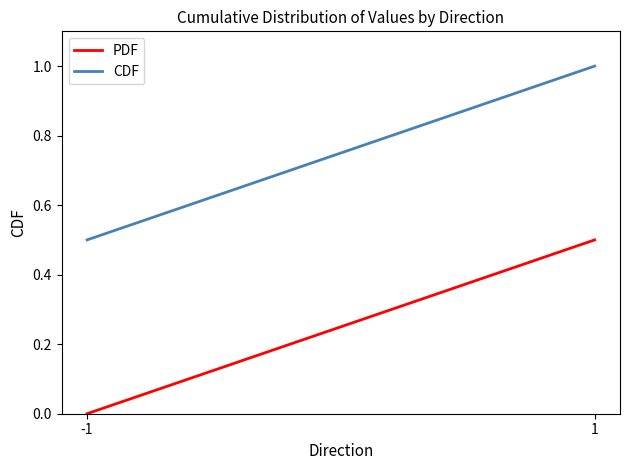

How many data points in PDF are above 0?

1